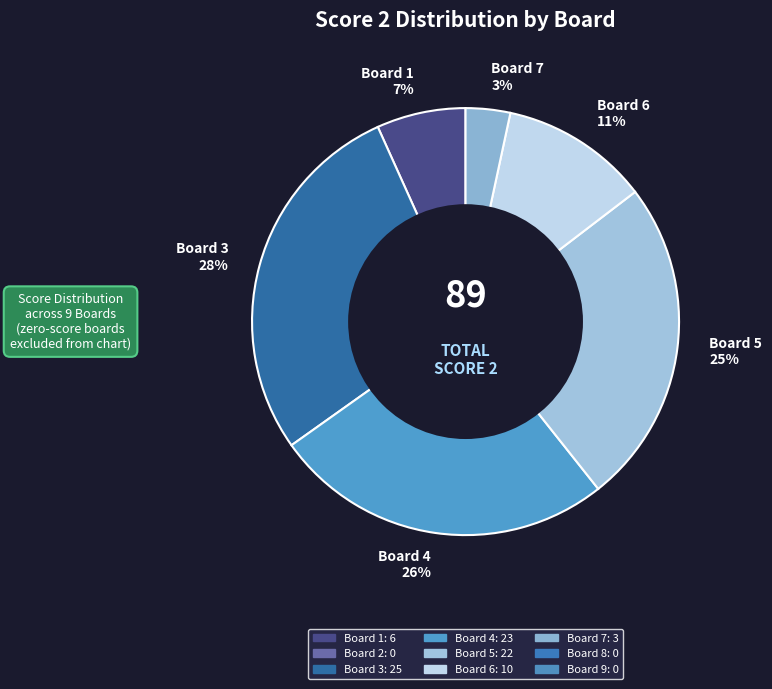

Which category has the smallest portion of the pie?

Board 7 3%